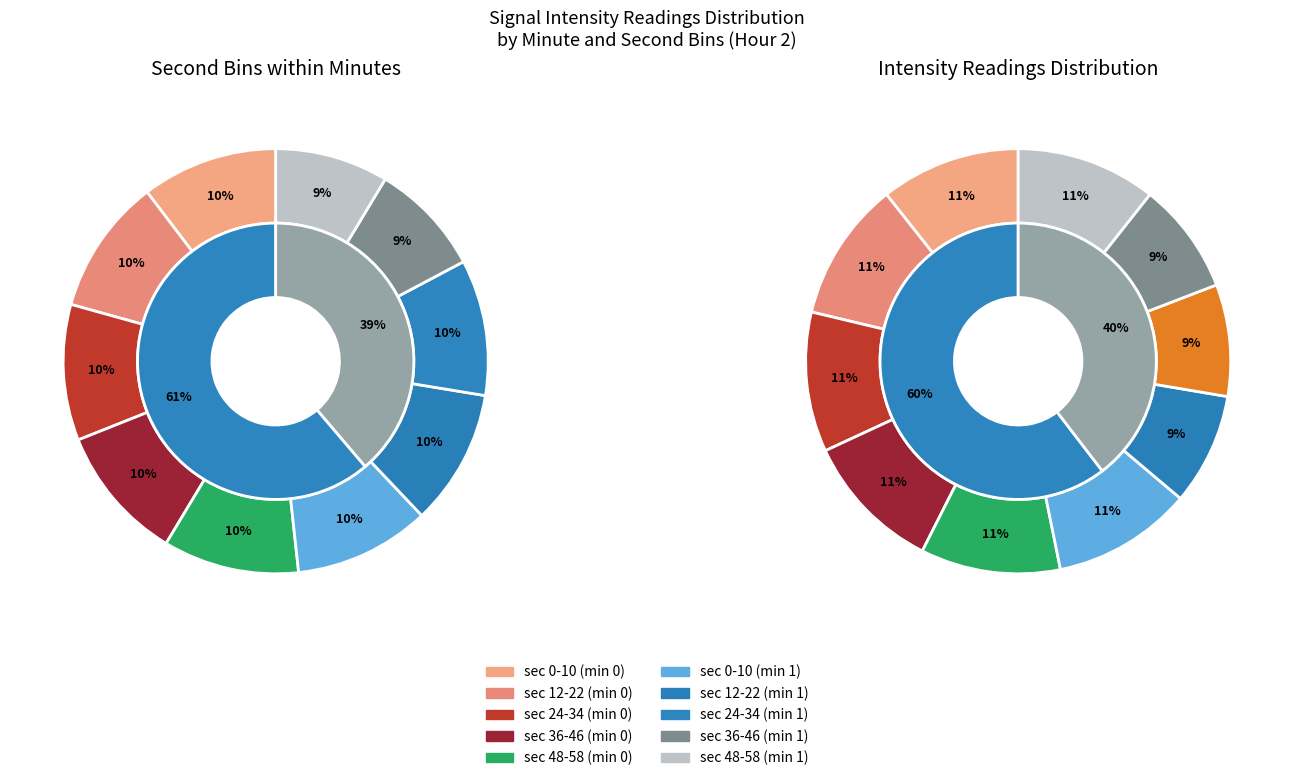

To the nearest percent, what percentage of the pie is 10?

2%